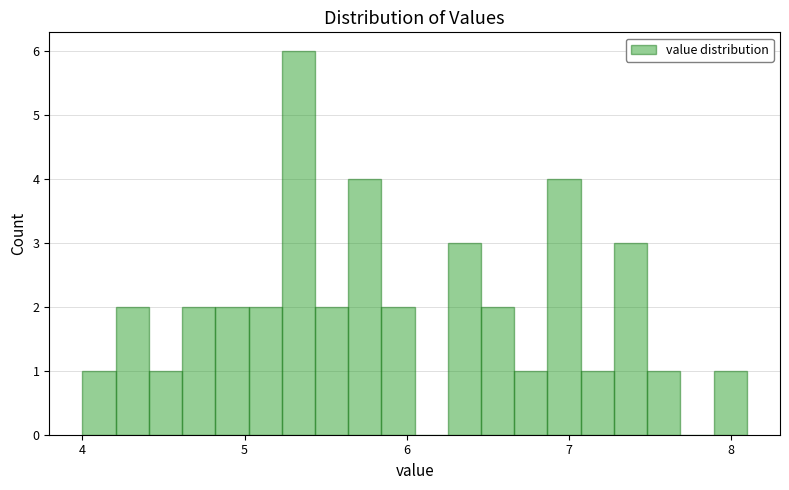

Read against the x-axis, roughly where is the centre of the tallest bar?

5.3